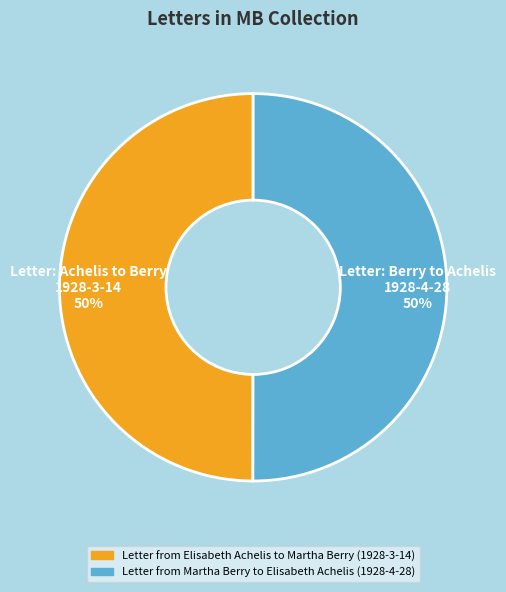

To the nearest percent, what portion does Letter from Martha Berry to Elisabeth Achelis (1928-4-28) represent?

50%